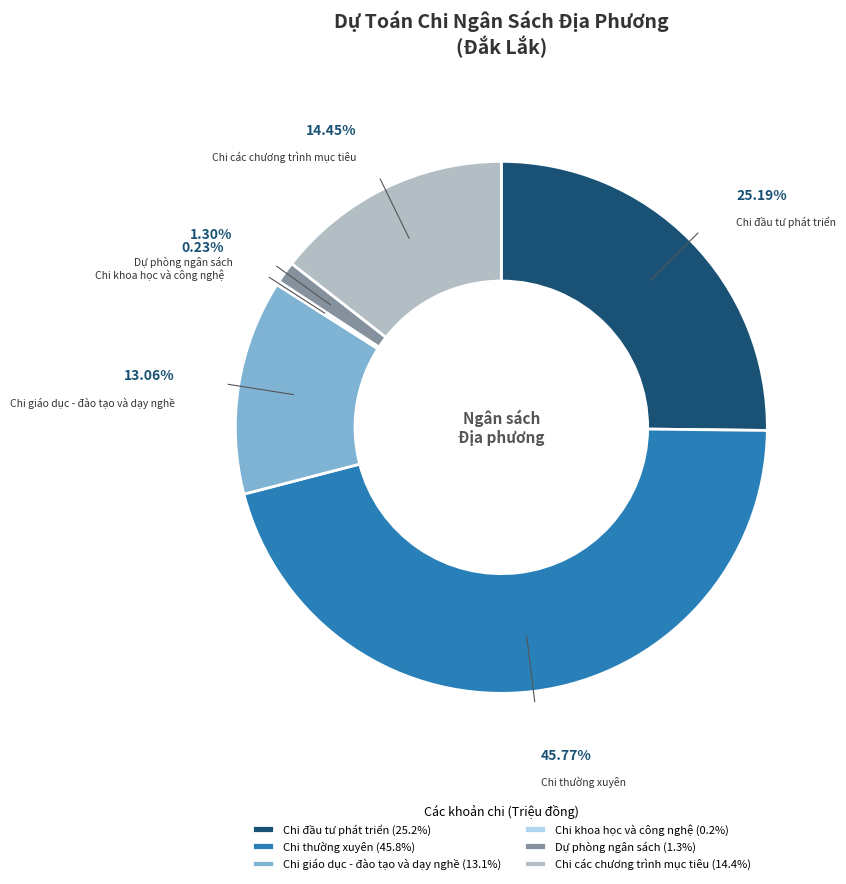

To the nearest percent, what is the combined percentage of Chi đầu tư phát triển and Chi thường xuyên?

71%